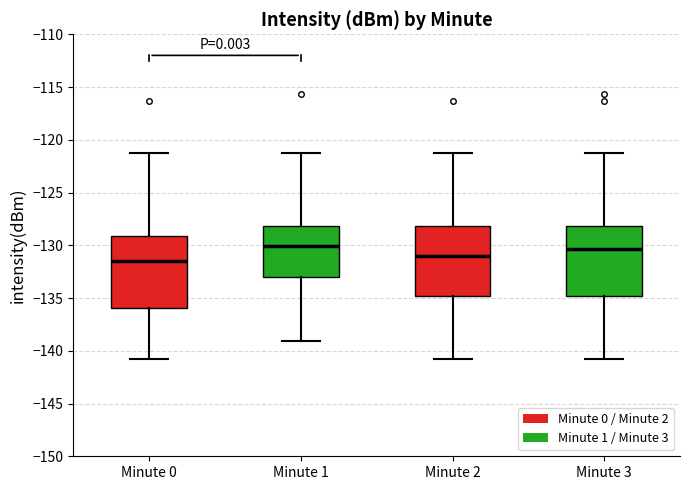

Reading left to right, transcribe this box plot: for each box, give where its median line is, the range the box spans, and where its two whiskers end, as read against the y-axis. The values are not printed on the chart, so give them approximately, as read against the axis.

Minute 0: median -131.5, box -136.0 to -129.0, whiskers -141.0 to -121.0
Minute 1: median -130.0, box -133.0 to -128.0, whiskers -139.0 to -121.0
Minute 2: median -131.0, box -135.0 to -128.0, whiskers -141.0 to -121.0
Minute 3: median -130.5, box -135.0 to -128.0, whiskers -141.0 to -121.0